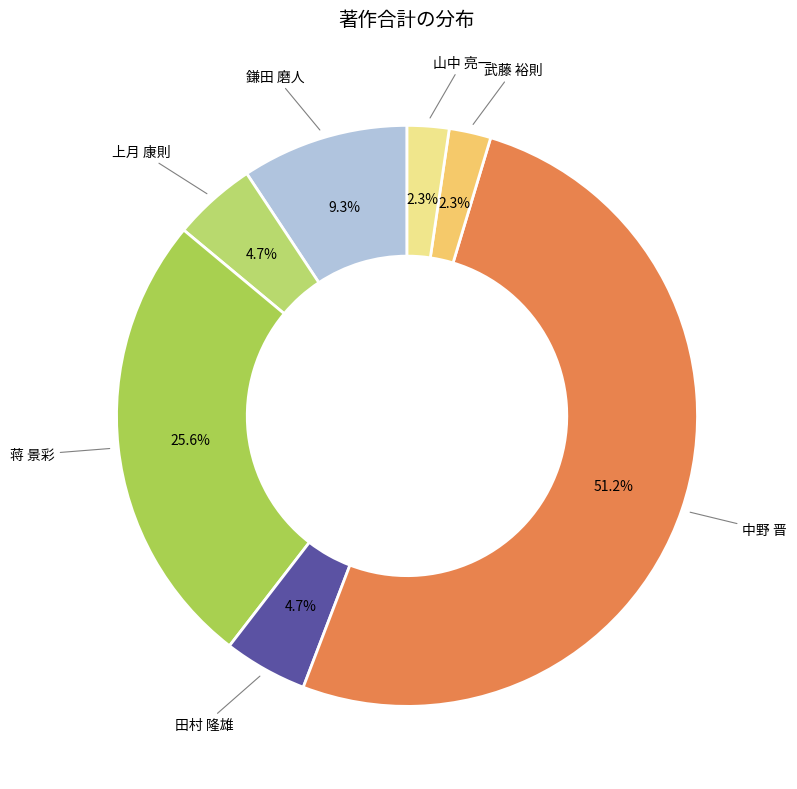

How many segments does this pie chart have?

7